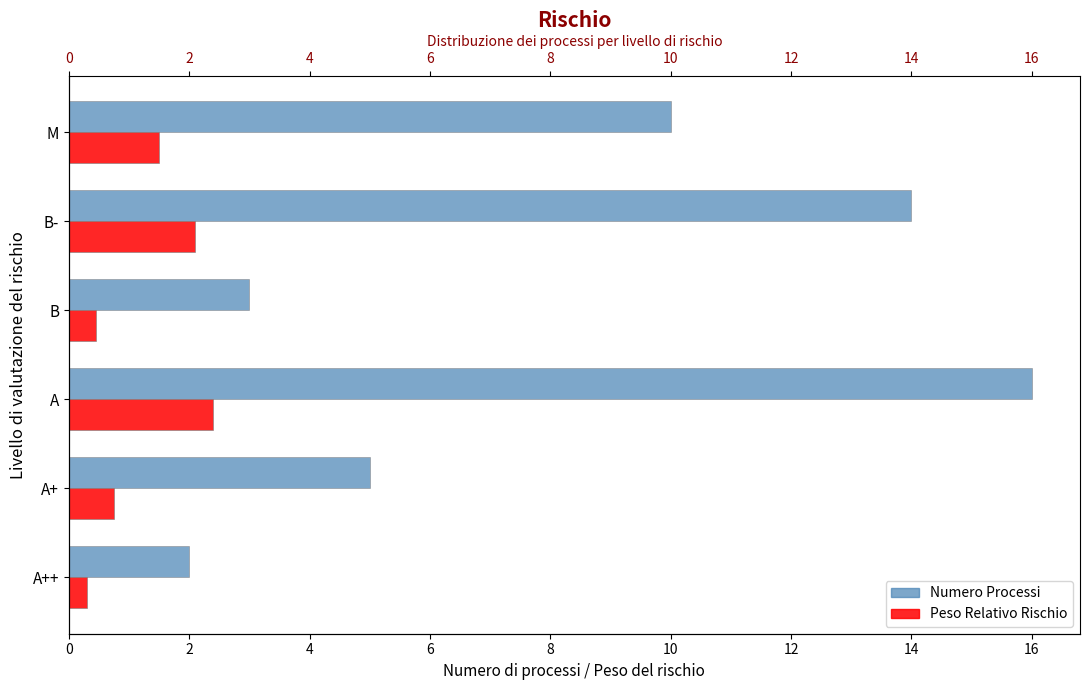

How many bars are there in each group?

2